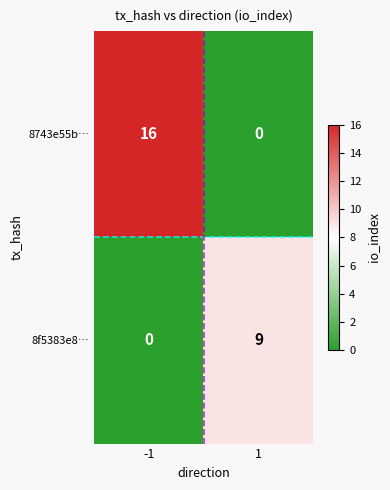

What is the approximate value of 8f5383e8… at 1?

9